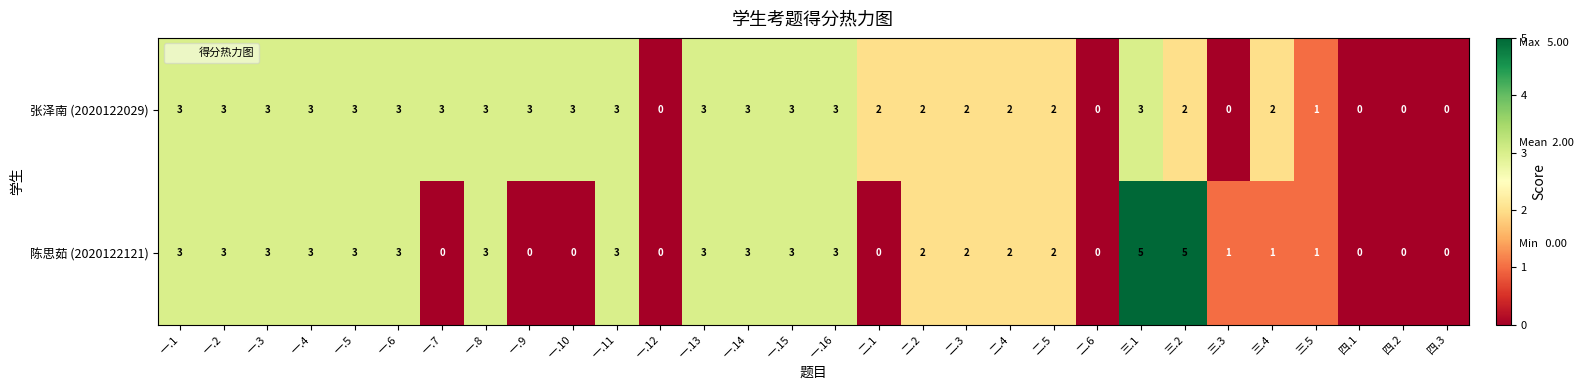

Rank the series by their maximum value, from lowest to highest.

张泽南 (2020122029), 陈思茹 (2020122121)